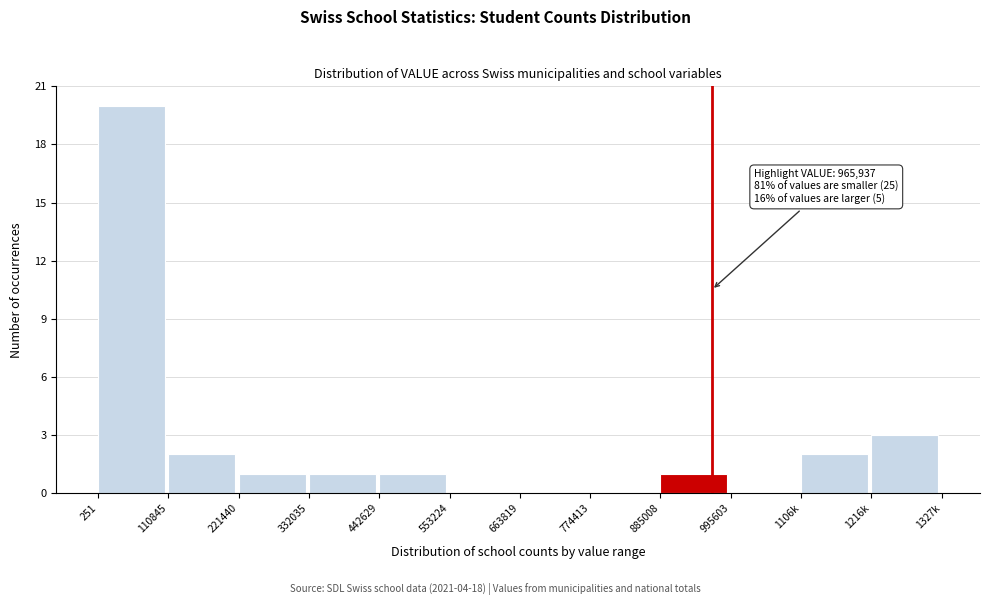

Reading left to right, what are all the values shown in this chart?

251=20	110845=2	221440=1	332035=1	442629=1	553224=0	663819=0	774413=0	885008=1	995603=0	1106k=2	1216k=3